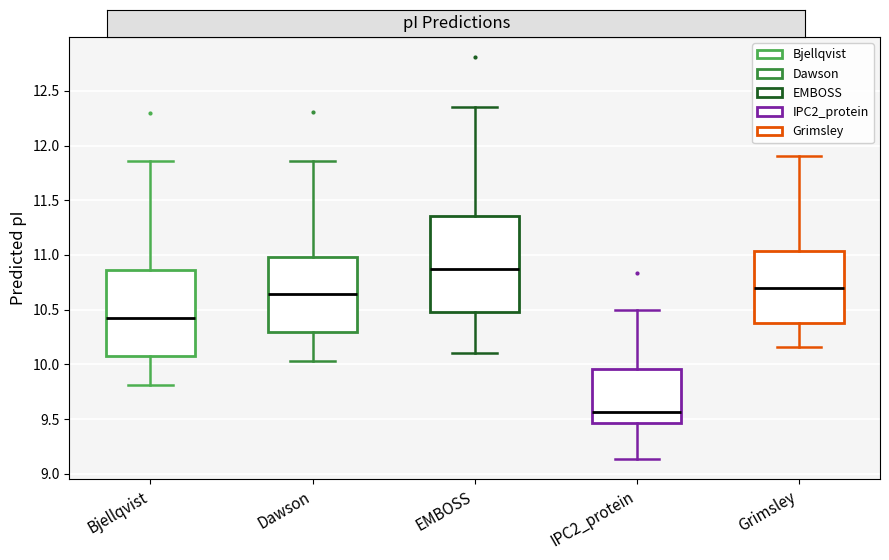

Which box has the highest median line?

EMBOSS